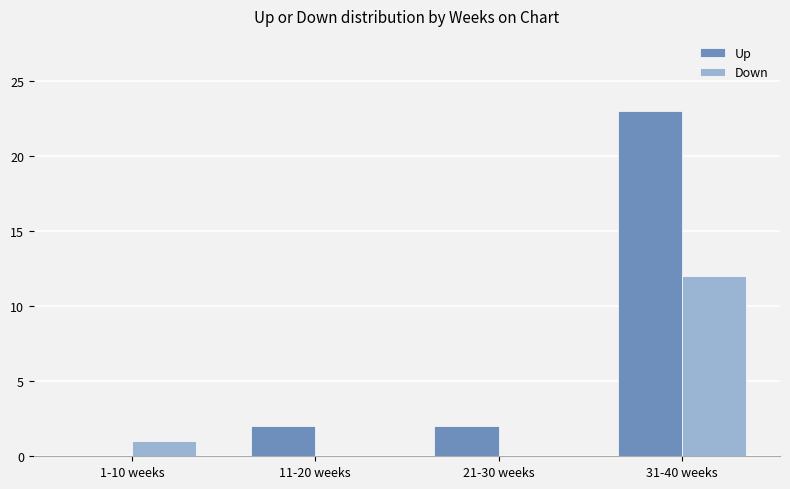

At which label is Down closest to 6?

1-10 weeks